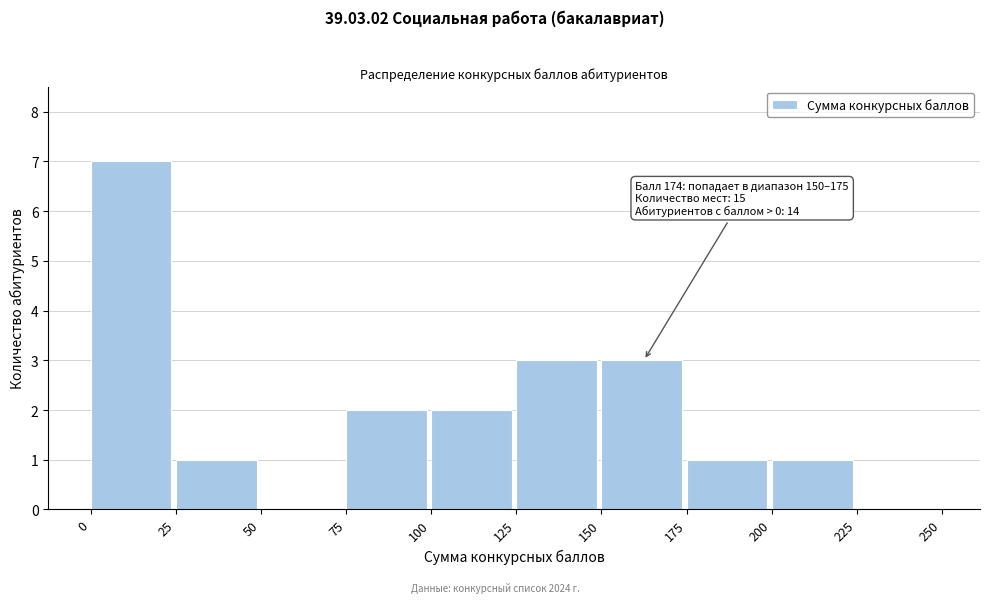

Which range on the x-axis has the tallest bar?

0 to 25